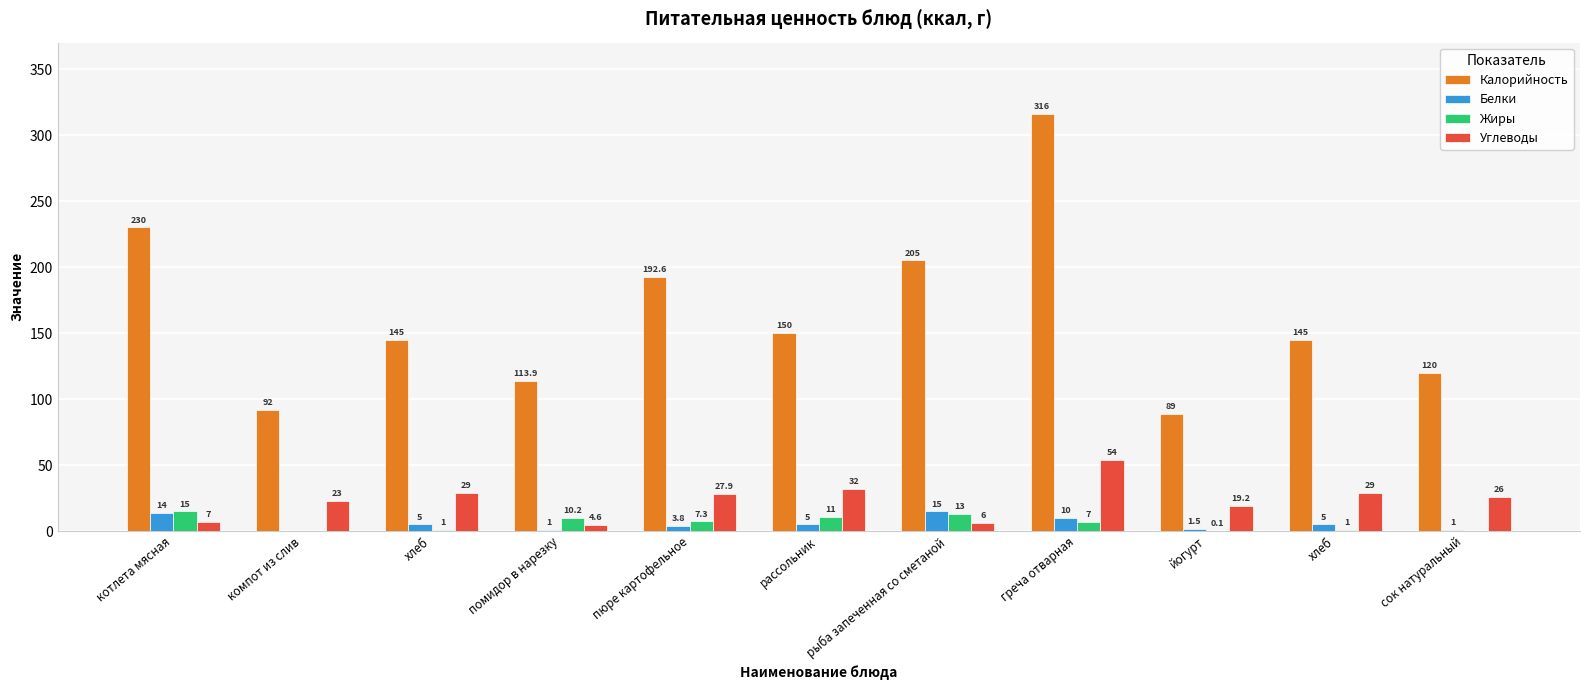

Does the chart contain stacked bars?

No